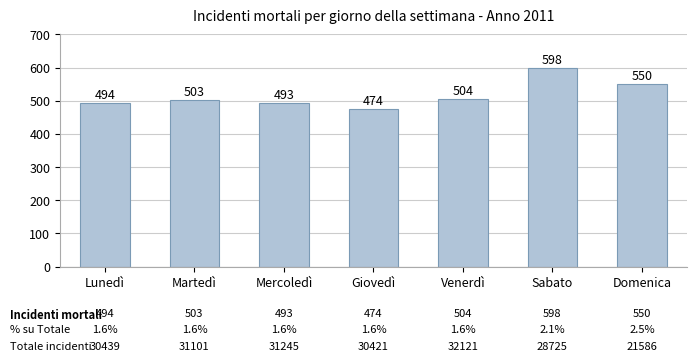

Which category has the lowest value across all series?

Giovedì